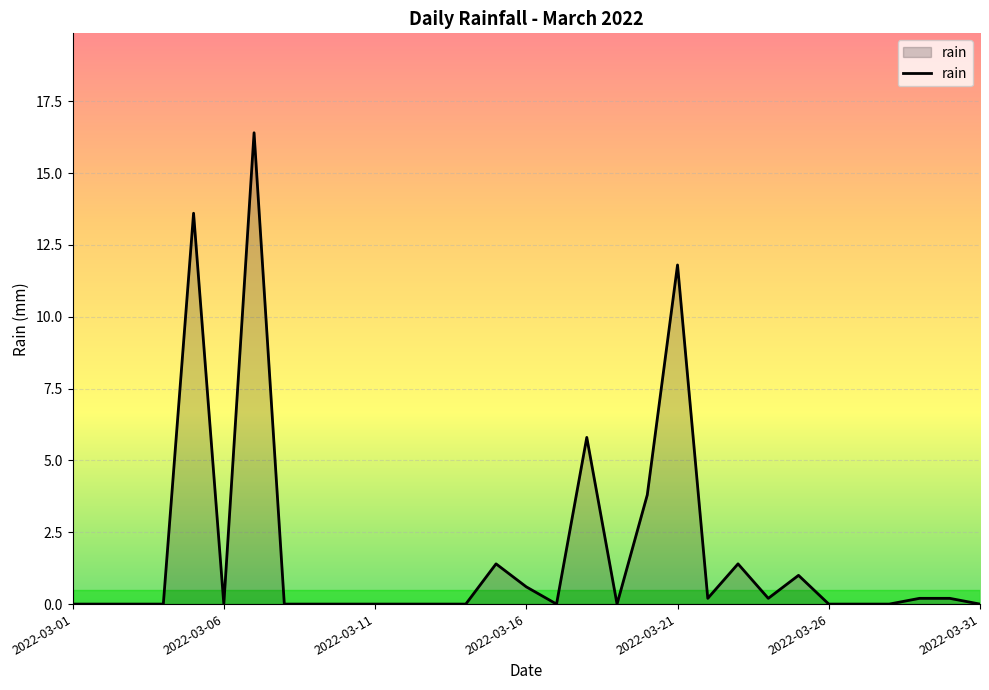

What is the difference between the maximum and minimum values?

16.4